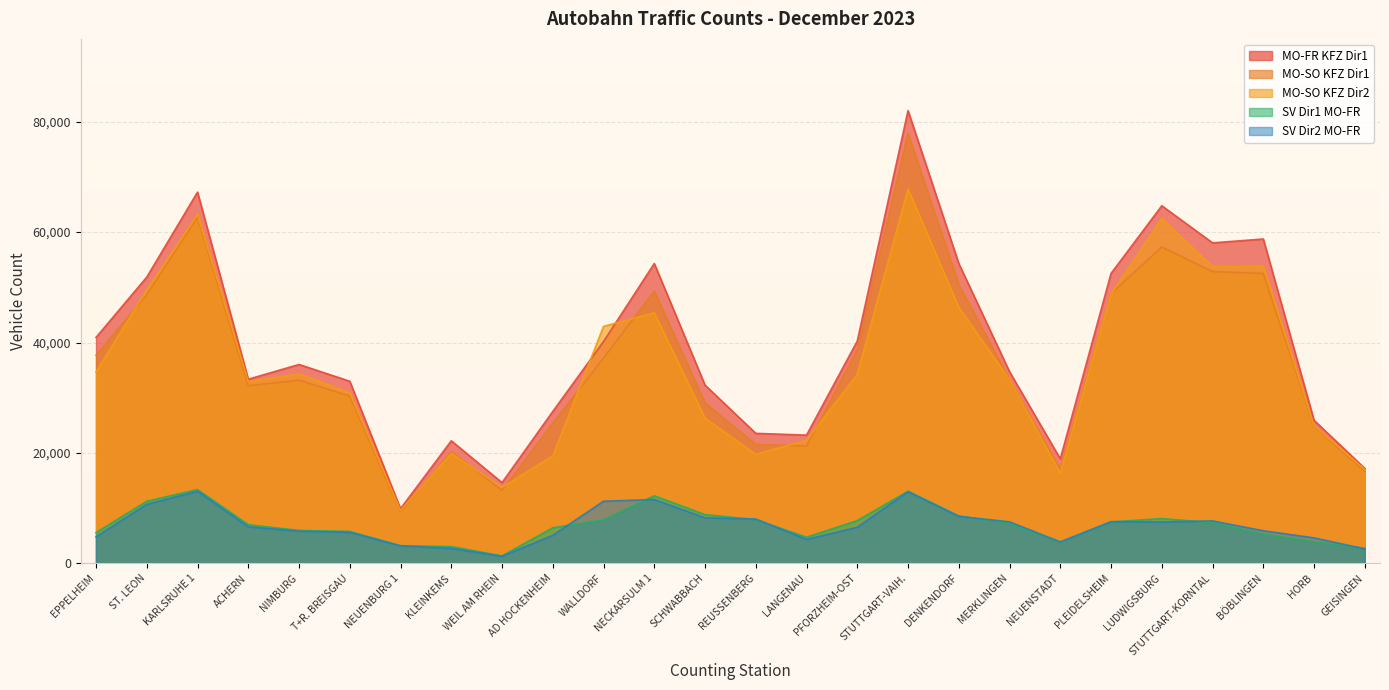

What is the sum of all MO-SO KFZ Dir2 values?

923525